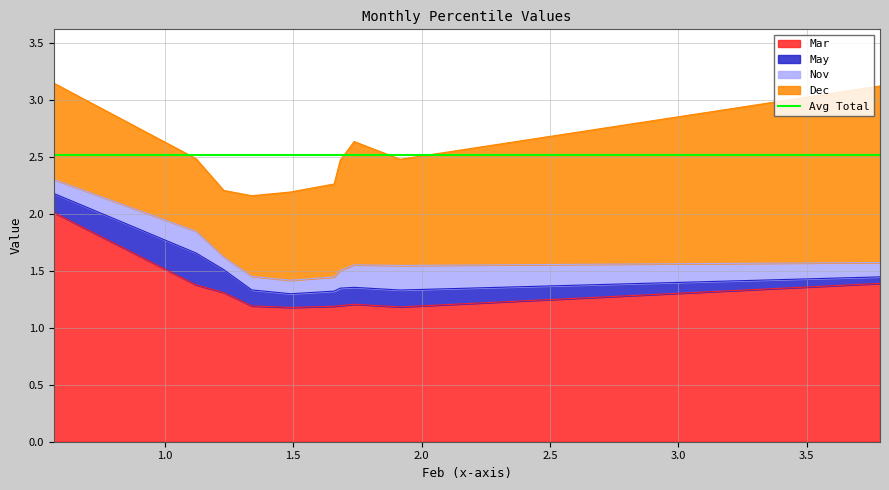

What is the total value across all series at pct55?

2.2